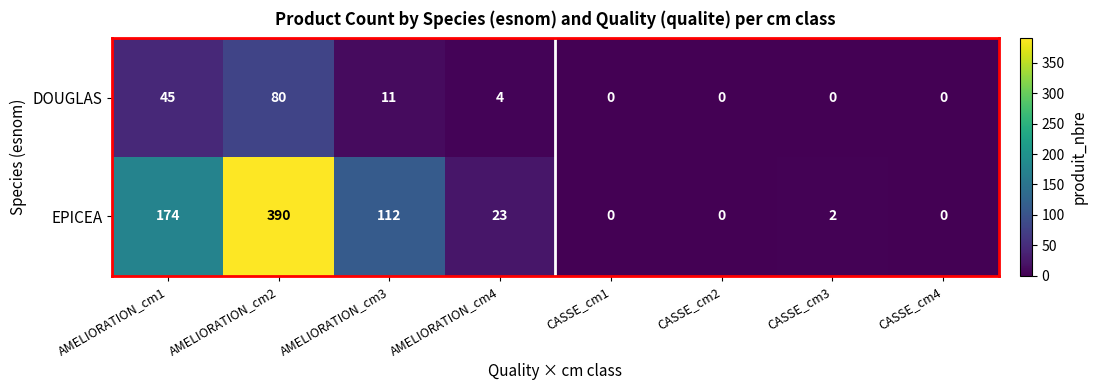

The value of DOUGLAS at CASSE_cm4 is -26. True or false?

False